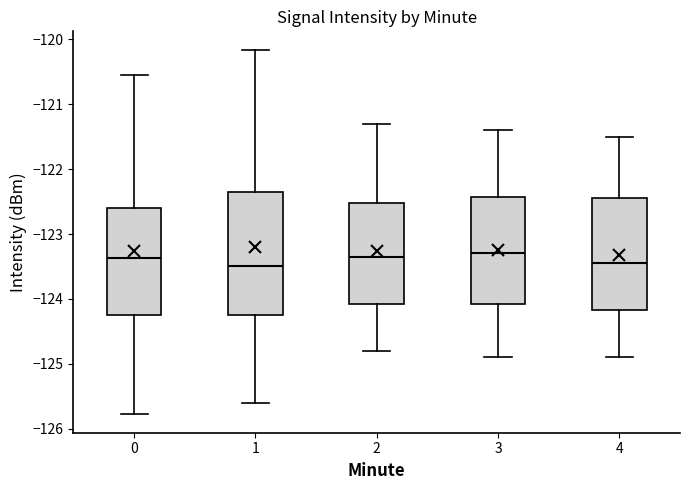

Reading left to right, transcribe this box plot: for each box, give where its median line is, the range the box spans, and where its two whiskers end, as read against the y-axis. The values are not printed on the chart, so give them approximately, as read against the axis.

0: median -123.4, box -124.3 to -122.6, whiskers -125.8 to -120.6
1: median -123.5, box -124.2 to -122.3, whiskers -125.6 to -120.2
2: median -123.3, box -124.1 to -122.5, whiskers -124.8 to -121.3
3: median -123.3, box -124.1 to -122.4, whiskers -124.9 to -121.4
4: median -123.4, box -124.2 to -122.4, whiskers -124.9 to -121.5